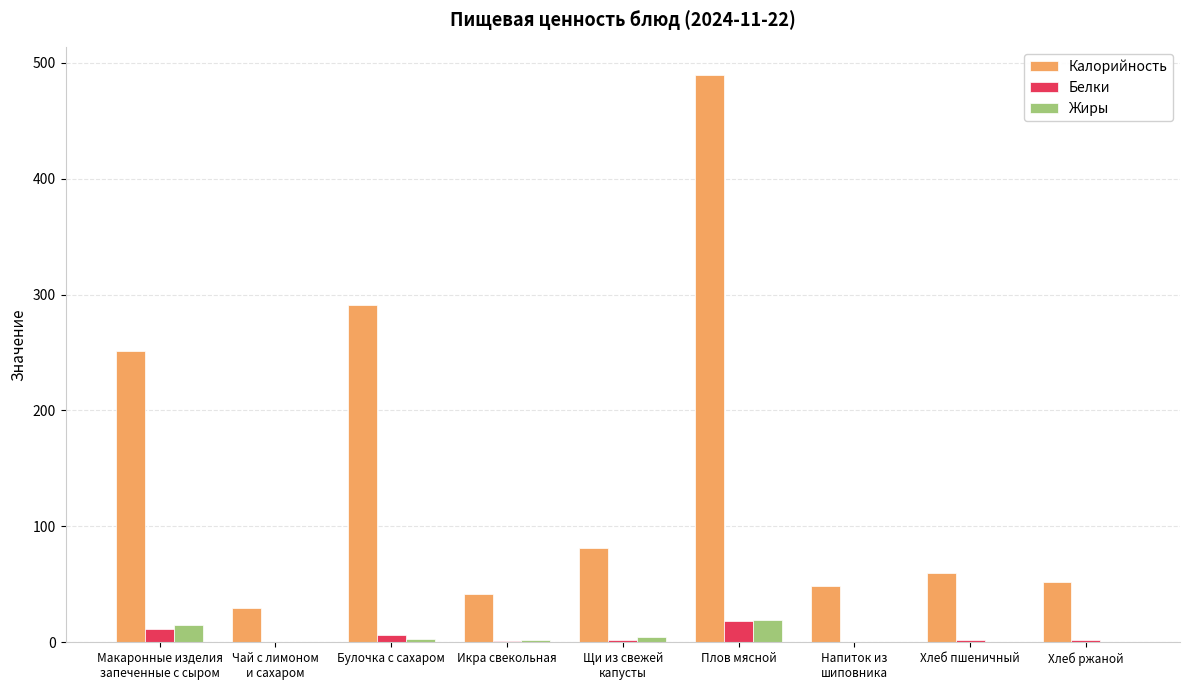

Which series has the largest total across all categories?

Калорийность